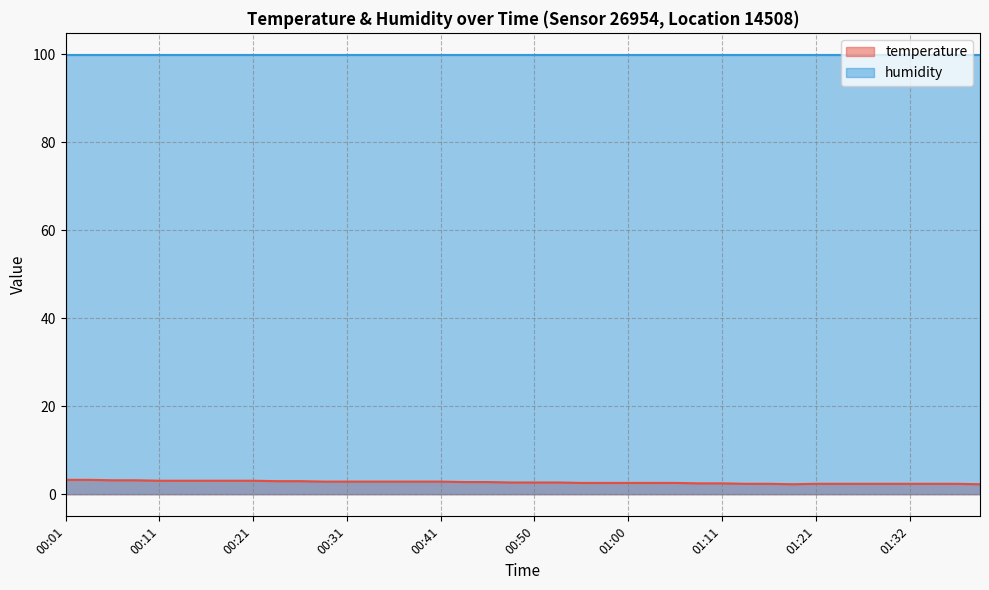

Which has a higher value, 00:41 or 00:08?

00:08